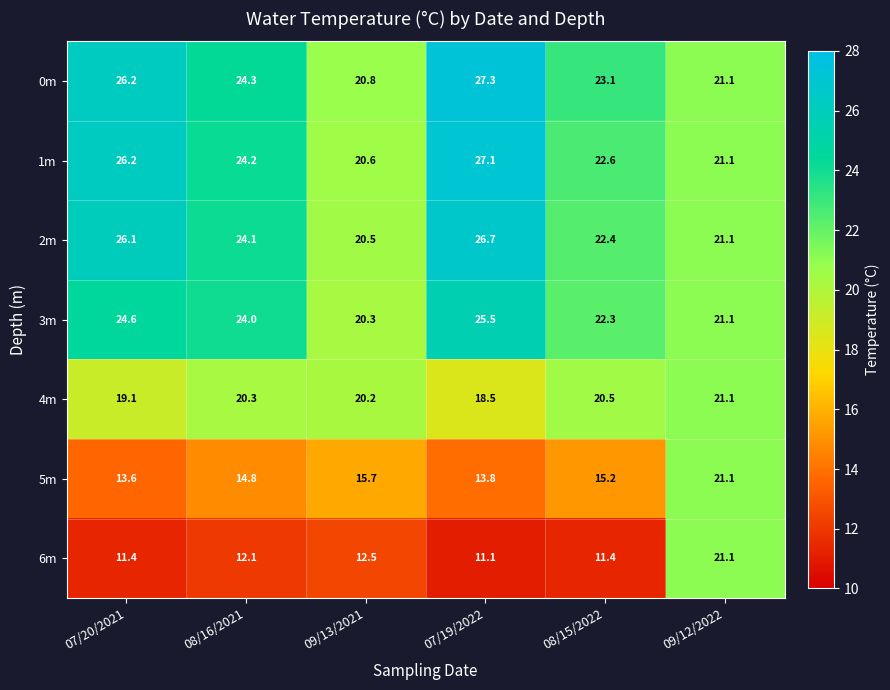

At 08/15/2022, list the series in order from largest to smallest.

0m, 1m, 2m, 3m, 4m, 5m, 6m